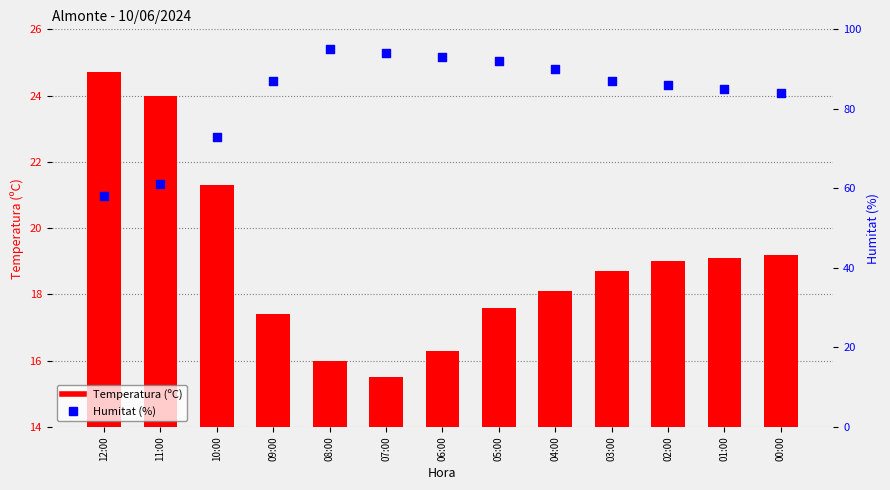

Is the value of Temperatura (ºC) at 11:00 greater than the value of Humitat (%) at 11:00?

No